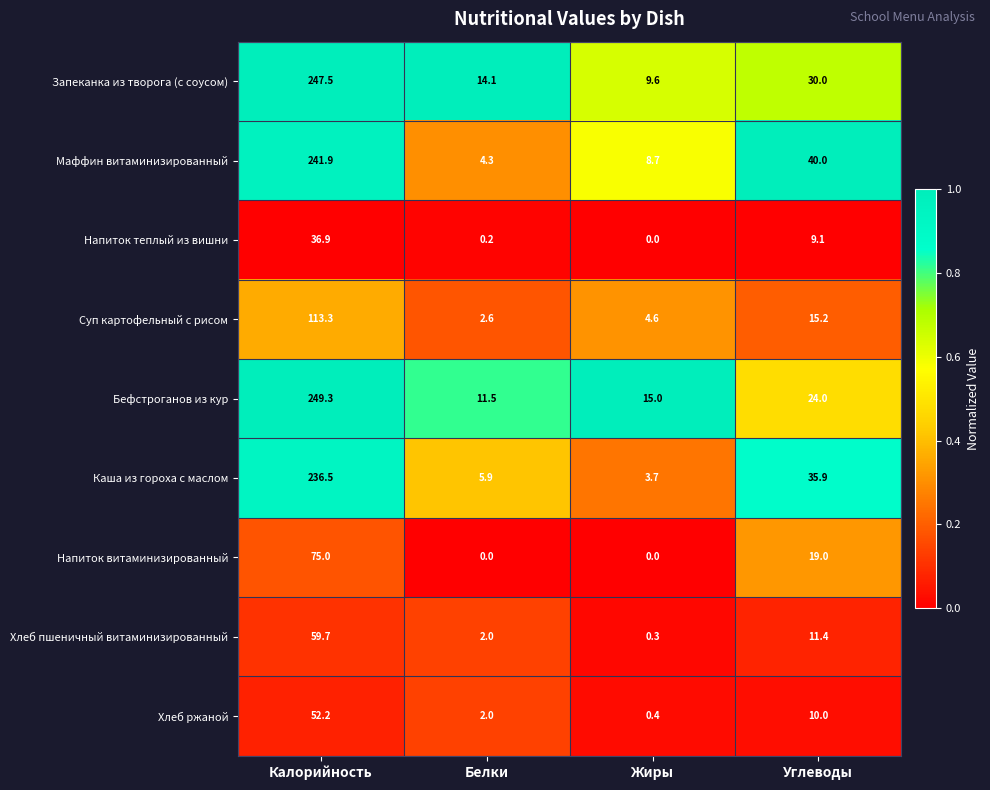

At which label does Напиток теплый из вишни first exceed 9?

Калорийность